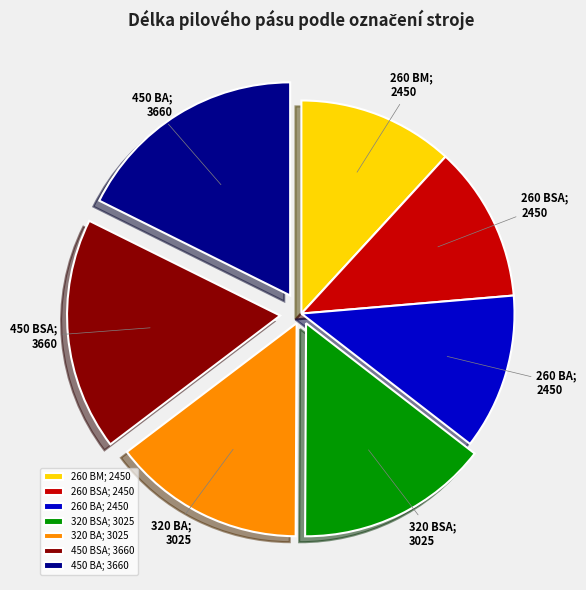

Is it true that 260 BA is 12% of the pie?

True